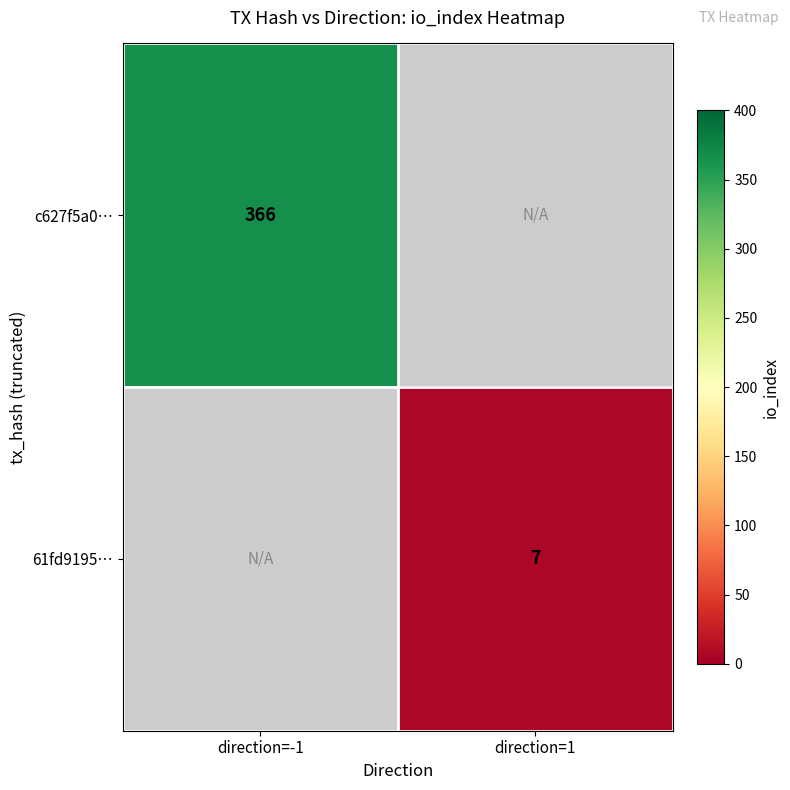

True or false: c627f5a0… has a value of 641 at direction=-1.

False